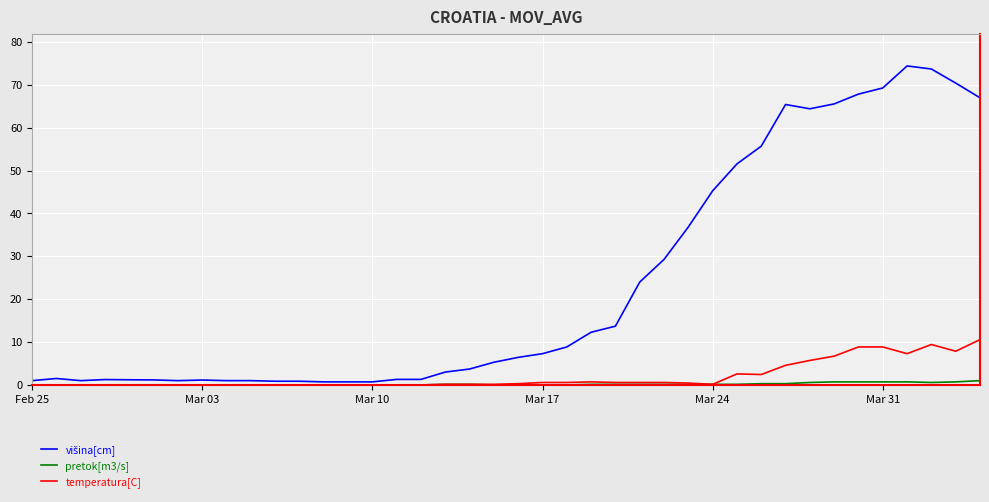

What is the maximum value for temperatura[C]?

10.6